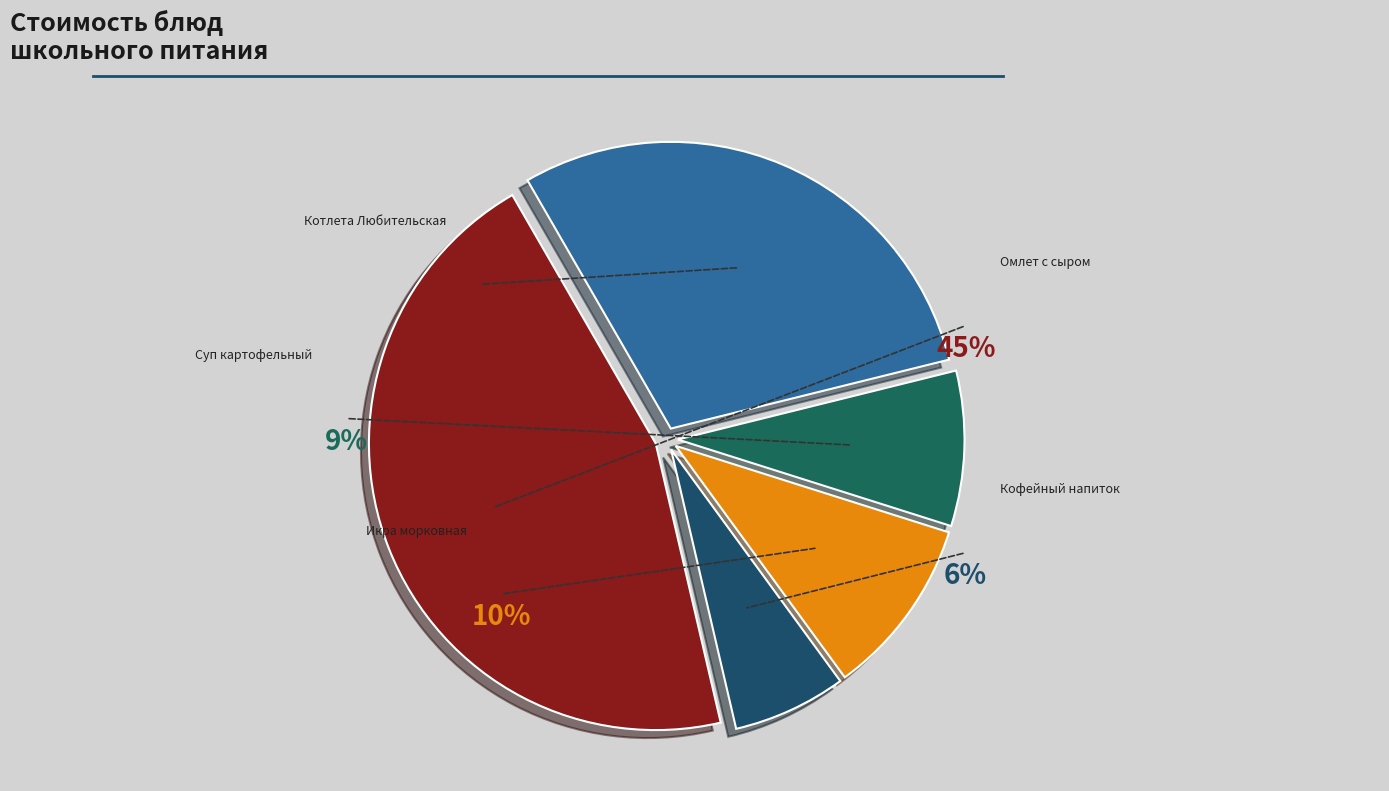

What is the total percentage of Кофейный напиток and Котлета Любительская?

35.9%